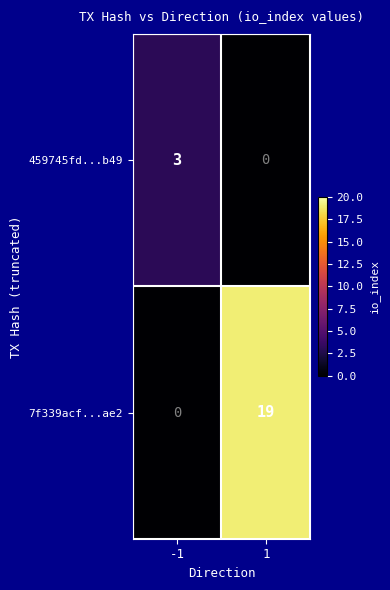

What is the total value across all series at 1?

19